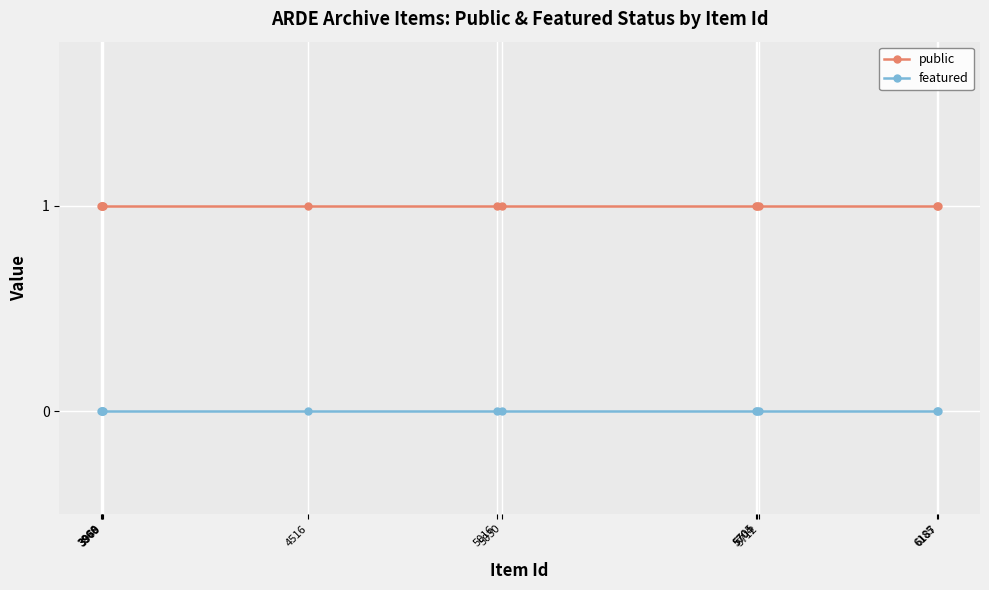

Which series has the largest range (max minus min)?

public